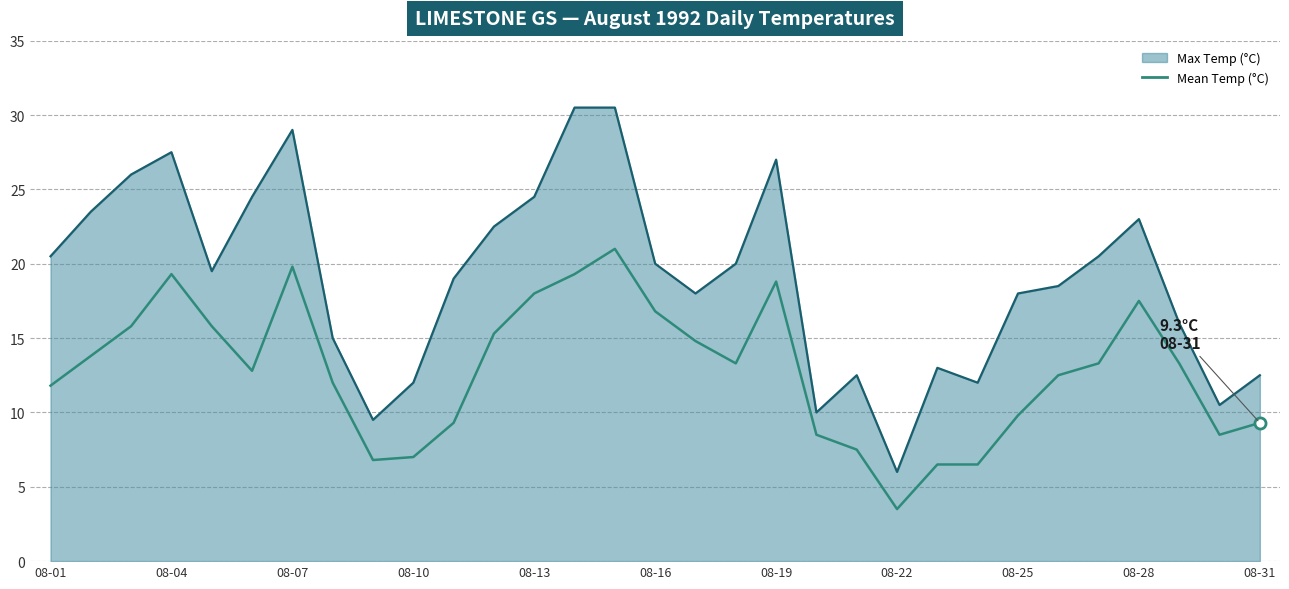

What is the difference between the maximum and minimum values in the Max Temp (°C) series?

24.5